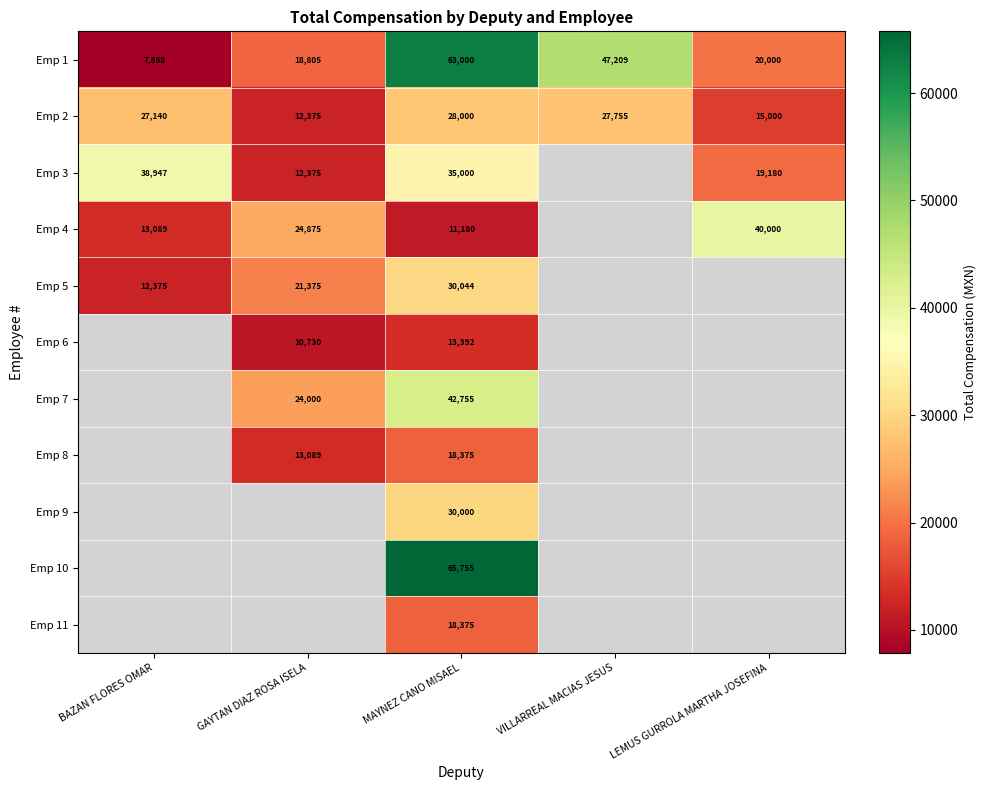

The Emp 6 series shows 7168.5 at MAYNEZ CANO MISAEL. True or false?

False